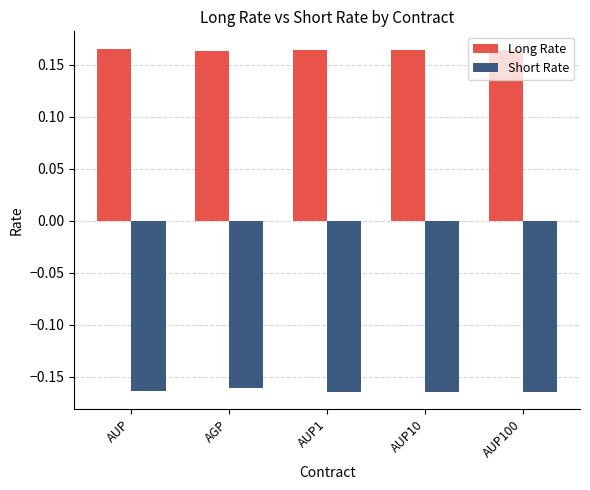

Which series has the largest total across all categories?

Long Rate